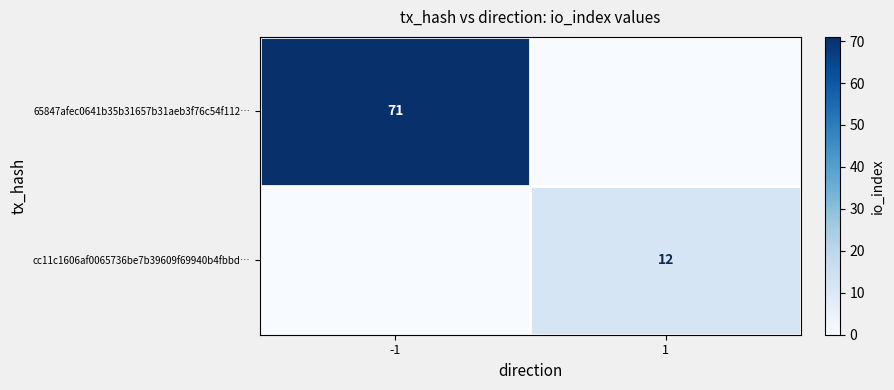

True or false: cc11c1606af0065736be7b39609f69940b4fbbd… has a value of 12 at 1.

True